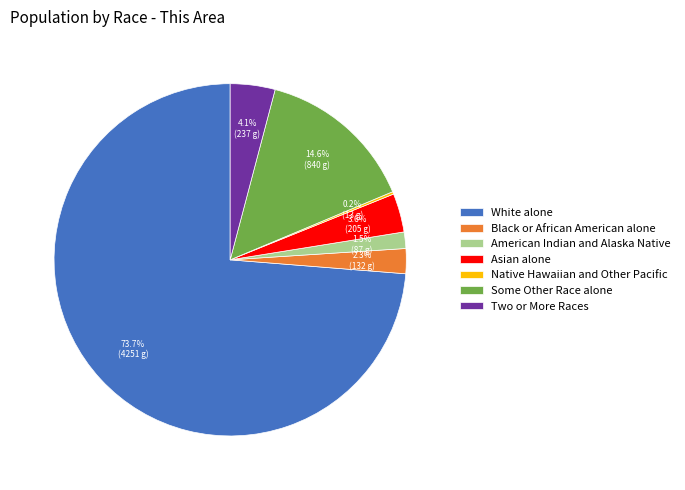

Which category accounts for the majority?

White alone